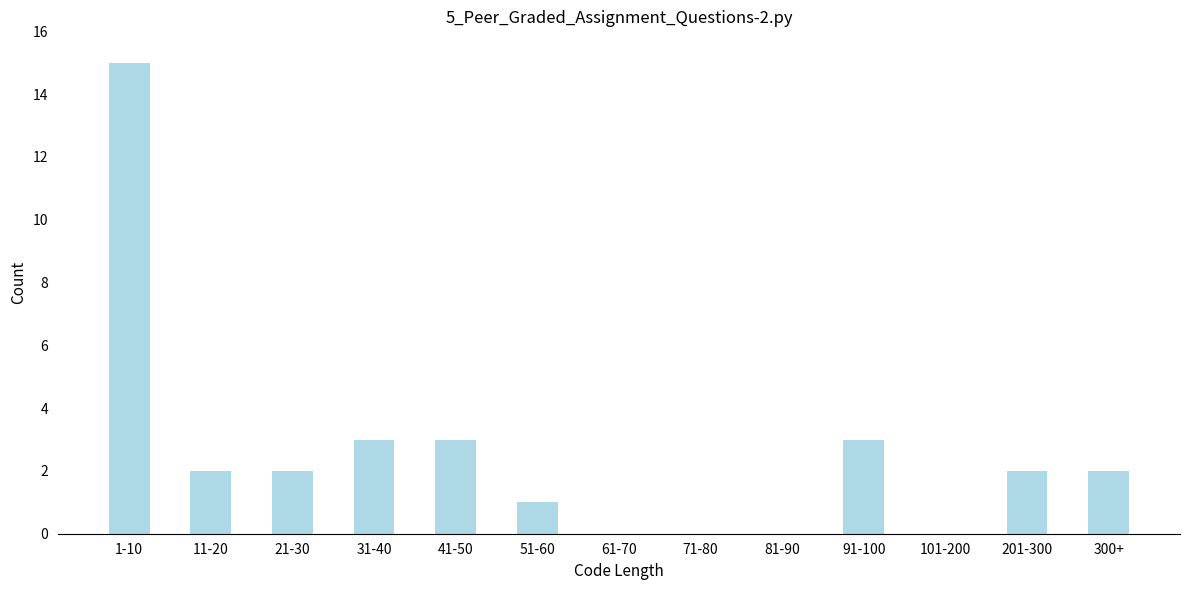

Reading left to right, list all the values displayed in this chart.

1-10=15	11-20=2	21-30=2	31-40=3	41-50=3	51-60=1	61-70=0	71-80=0	81-90=0	91-100=3	101-200=0	201-300=2	300+=2